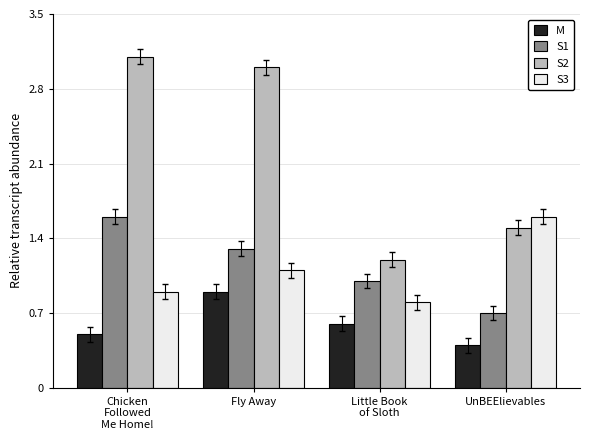

How many distinct data groups are displayed?

4